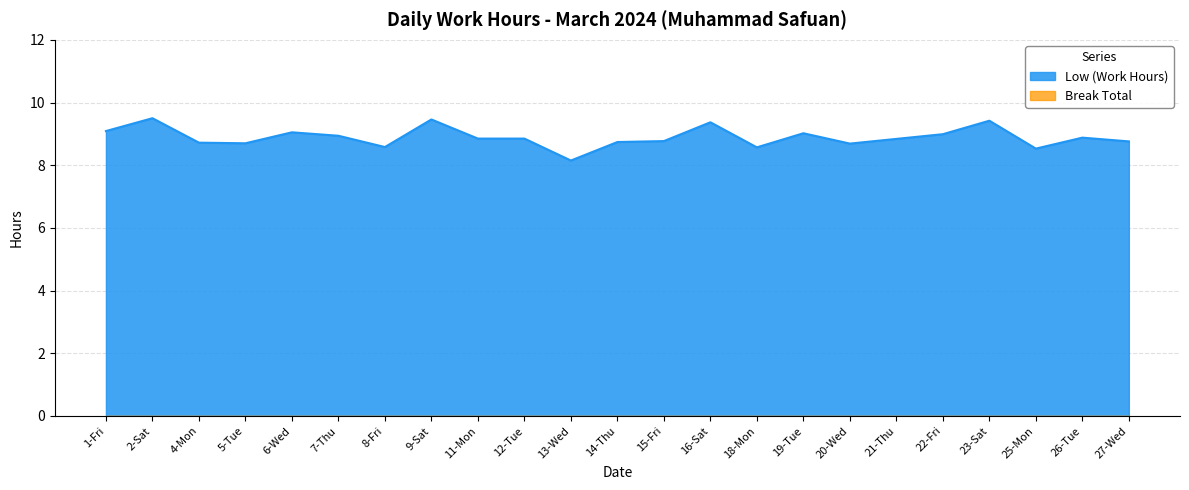

How many lines are shown in the chart?

2